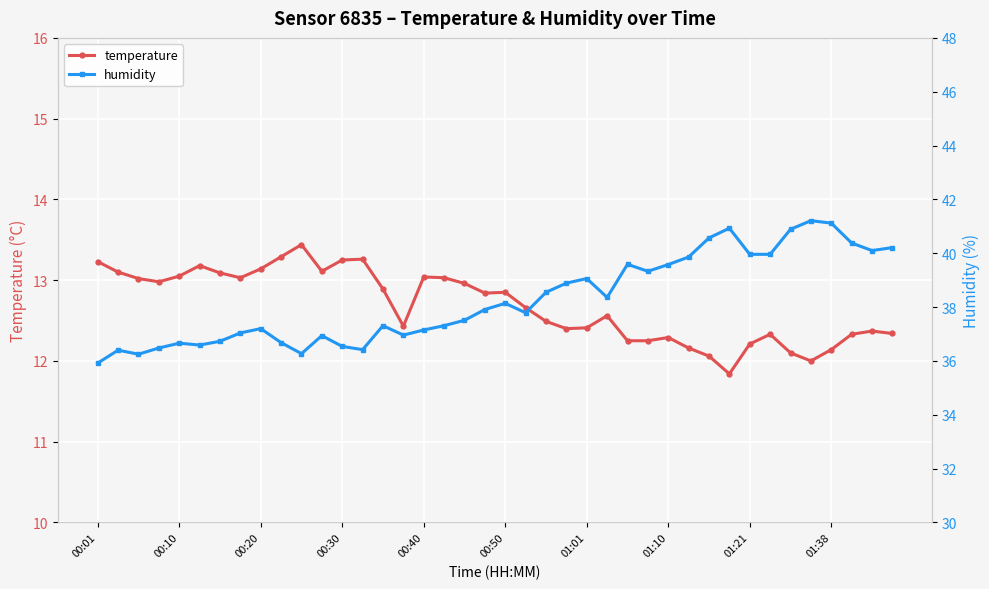

True or false: temperature and humidity intersect in this chart.

False